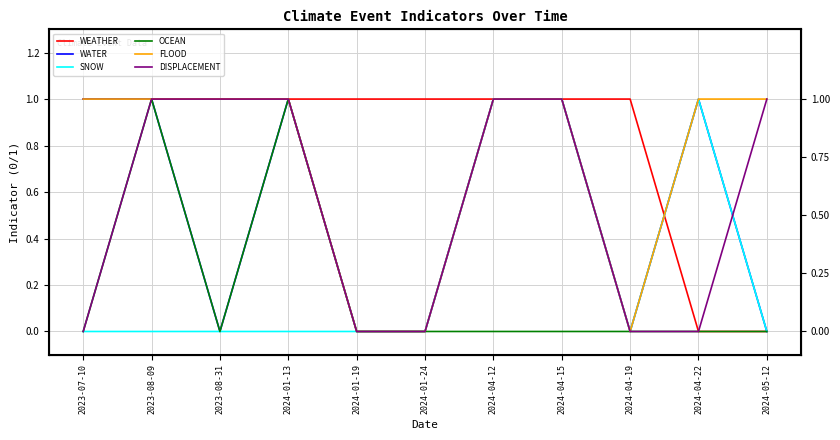

True or false: SNOW and WATER cross at least once.

False